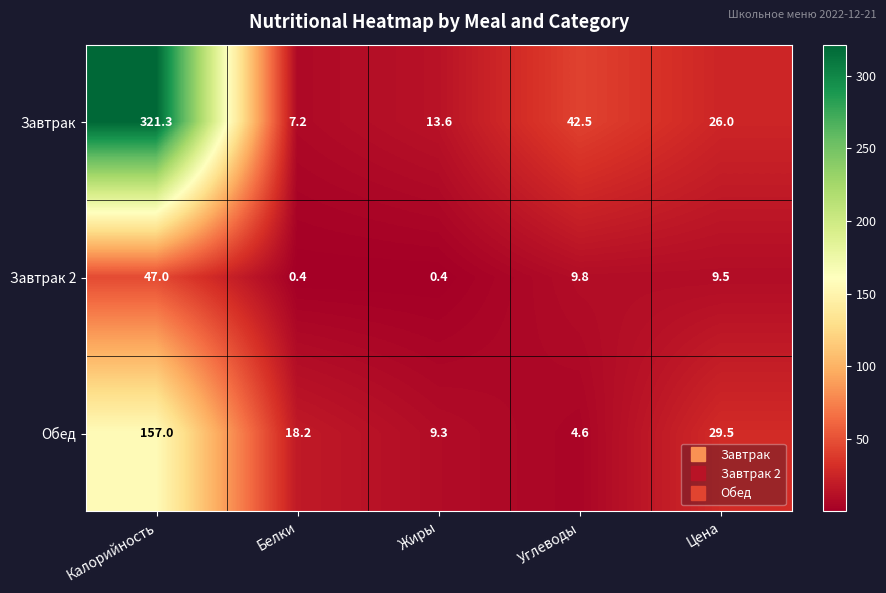

What is the difference between the second highest and second lowest values in the Обед series?

20.2